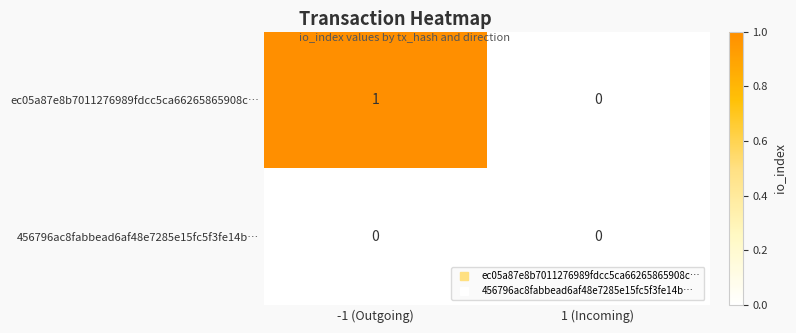

True or false: ec05a87e8b7011276989fdcc5ca66265865908c… has a value of 1 at 1 (Incoming).

False